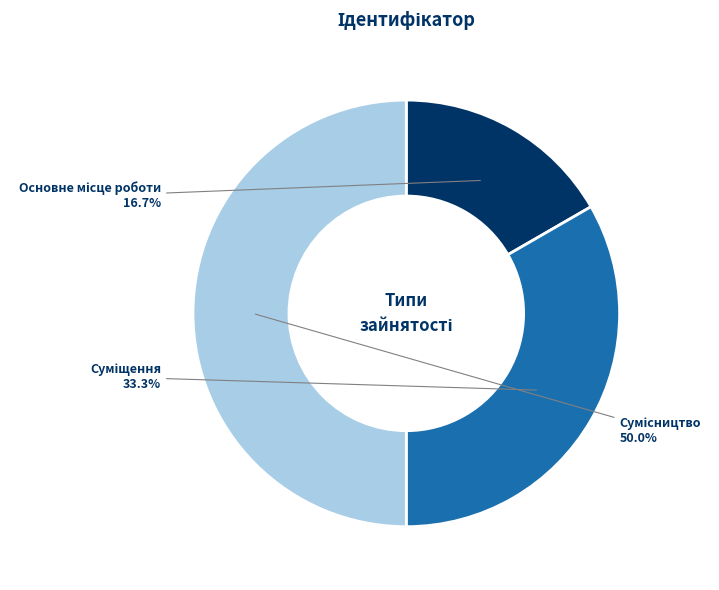

How many segments does this pie chart have?

3